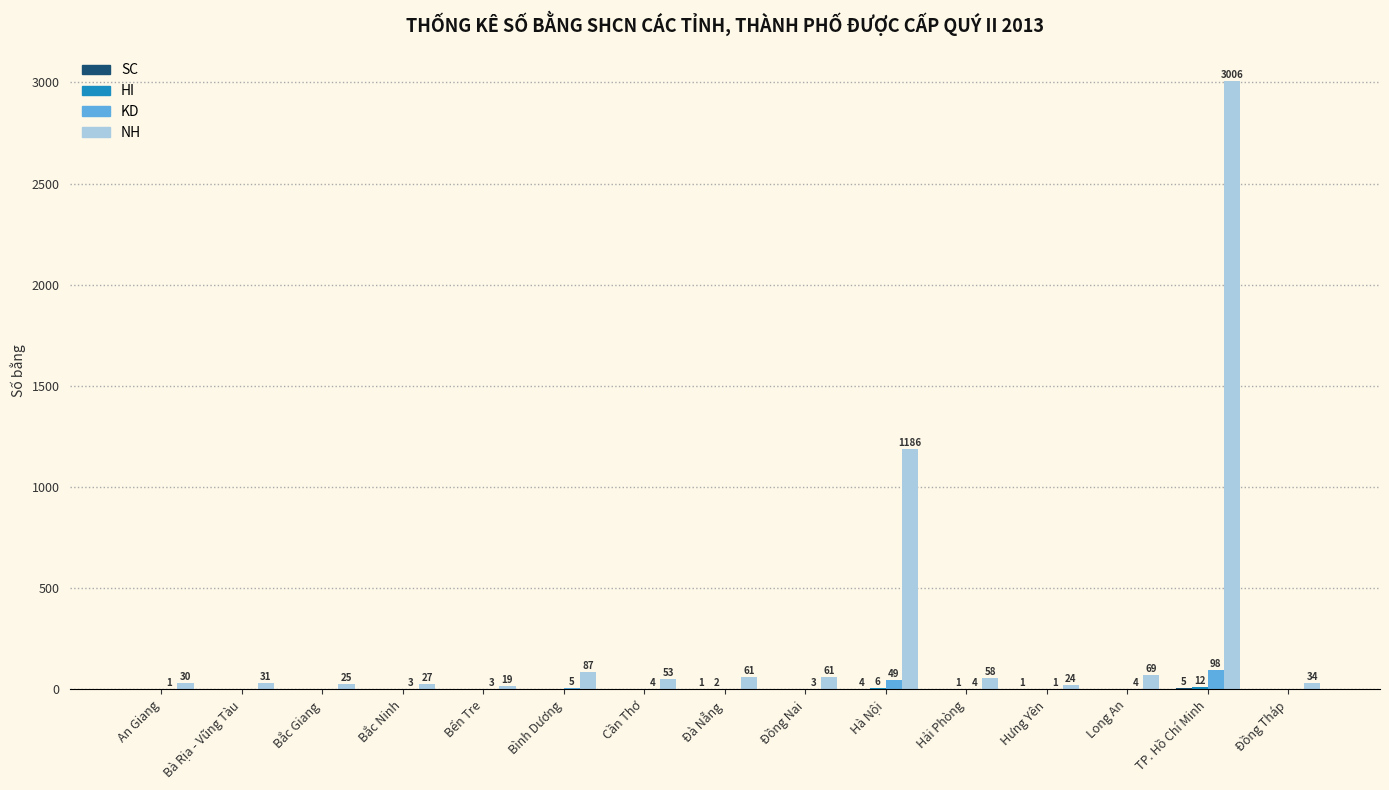

What is the sum of all KD values?

175